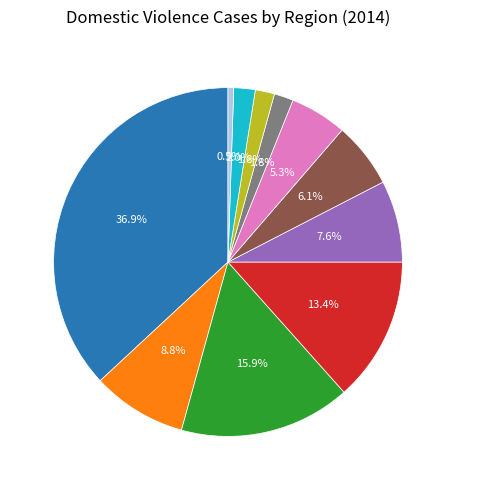

Which slice is the largest?

Tbilisi